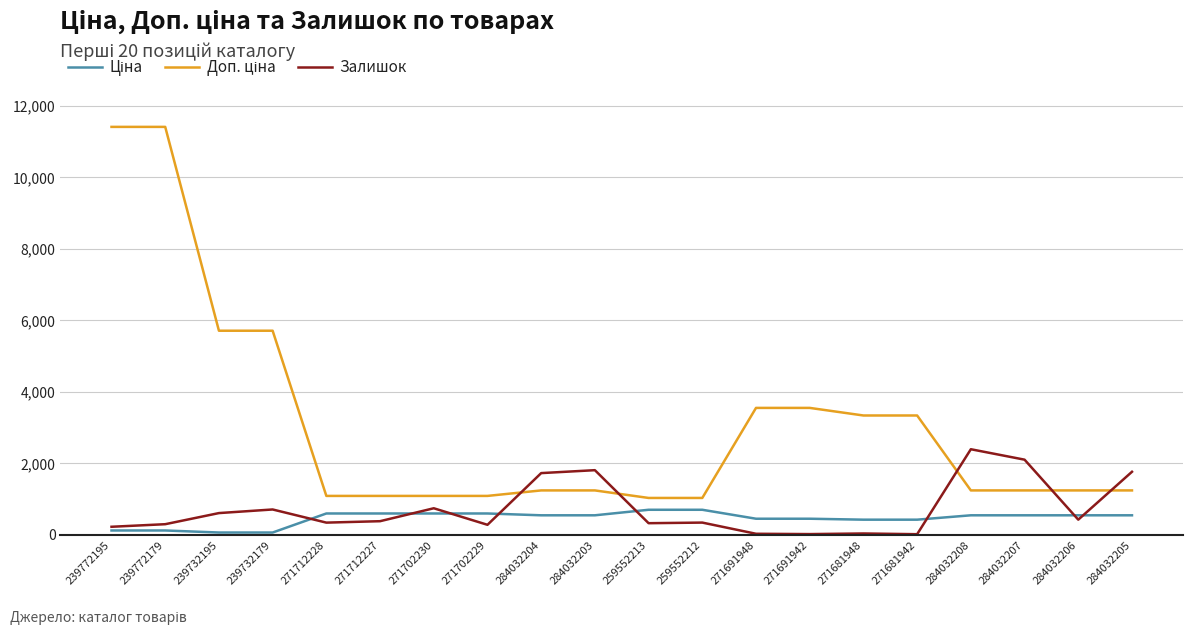

At which label does Залишок reach its peak?

284032208